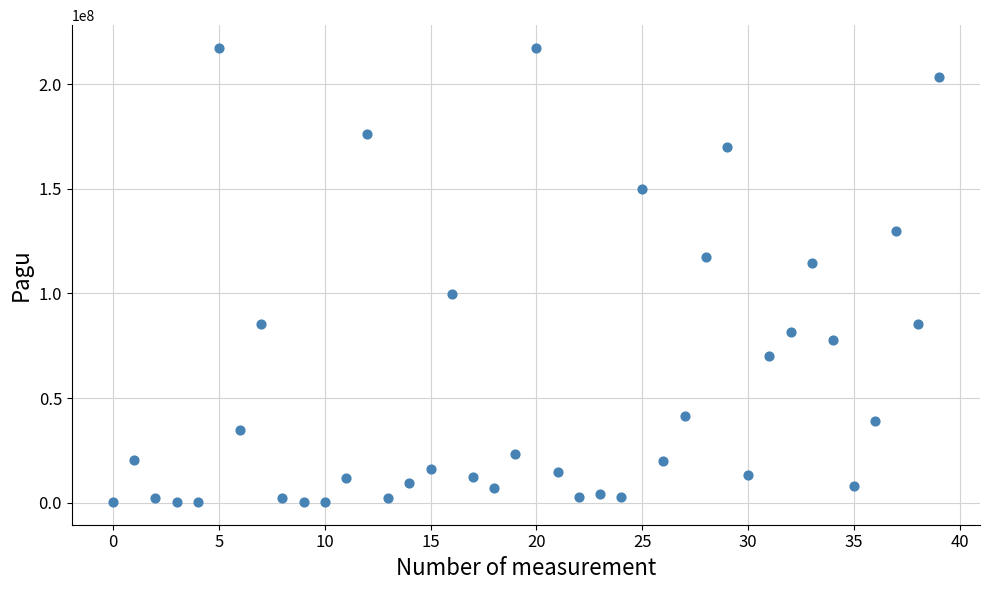

What Y value in the scatter plot is closest to 108830000?

114296000